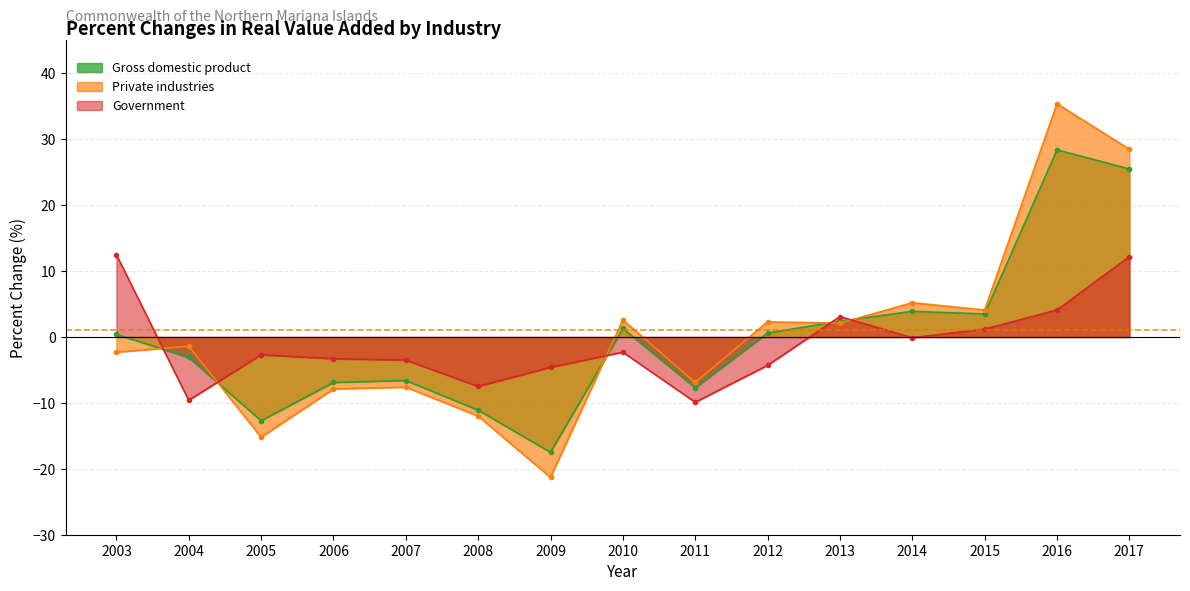

What is the difference between the maximum and minimum values in the Government series?

22.4